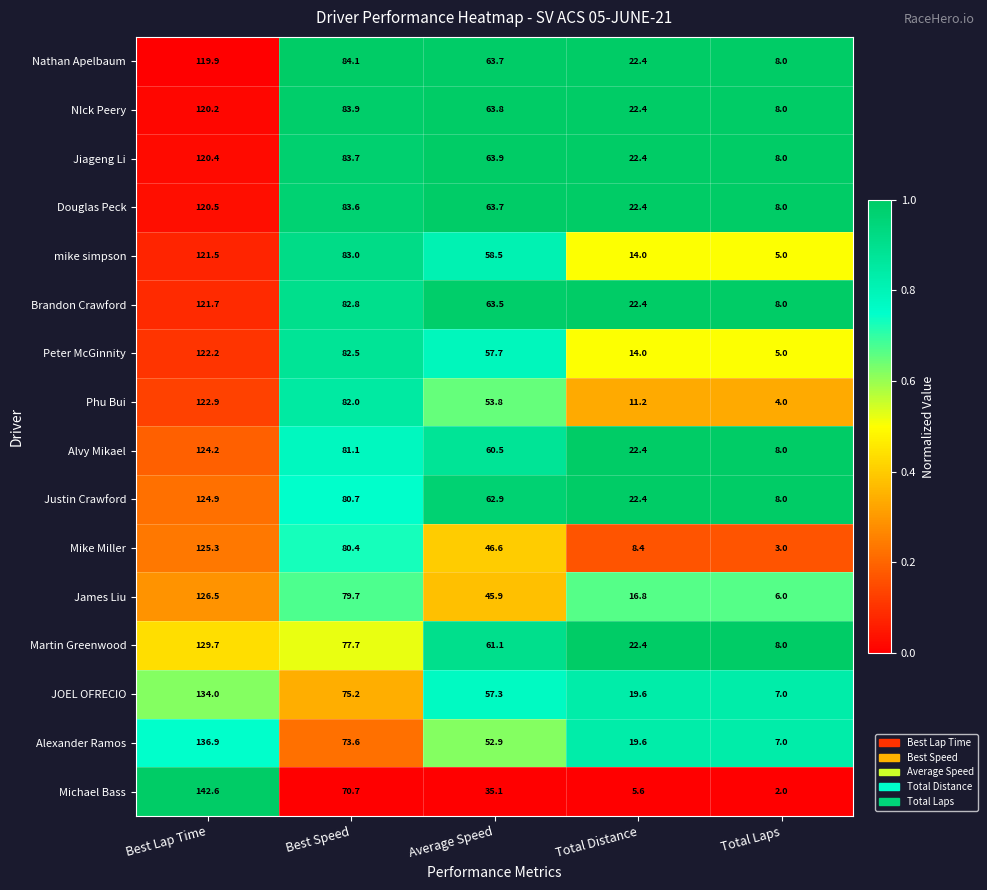

List the labels in order of Mike Miller value, largest first.

Best Lap Time, Best Speed, Average Speed, Total Distance, Total Laps